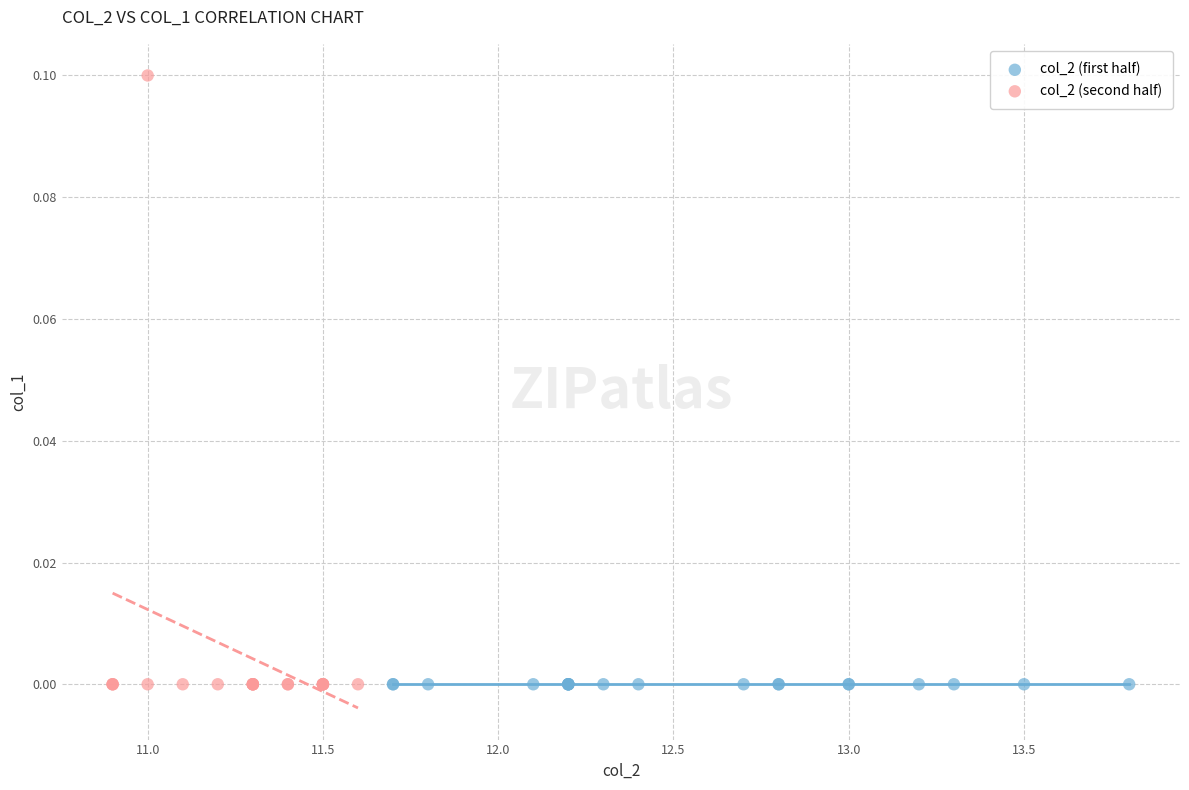

Which series reaches the maximum Y coordinate?

col_2 (second half)